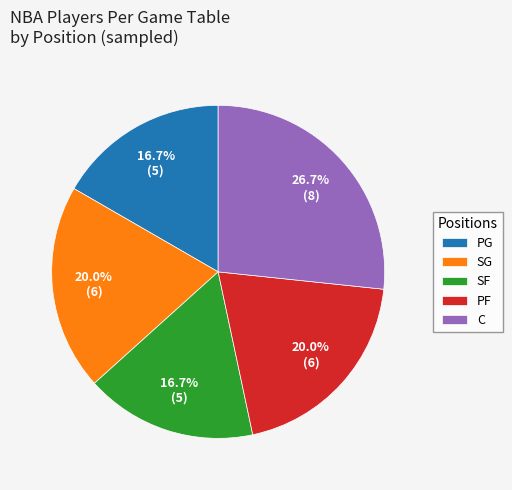

Is there any slice that represents more than half of the pie?

No